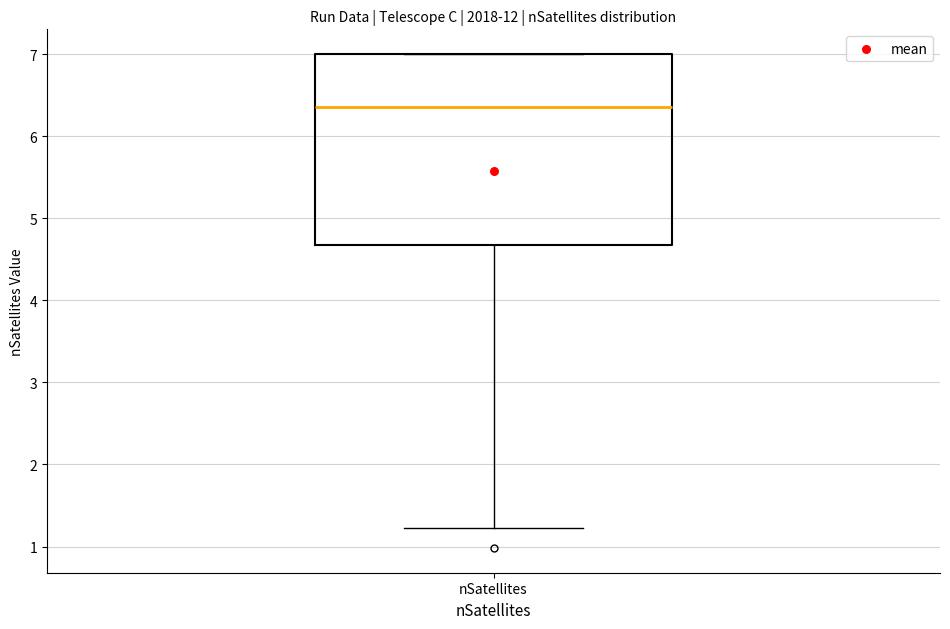

Where does the median line of the box for nSatellites sit on the y-axis? The values are not printed on the chart, so give them approximately, as read against the axis.

6.4